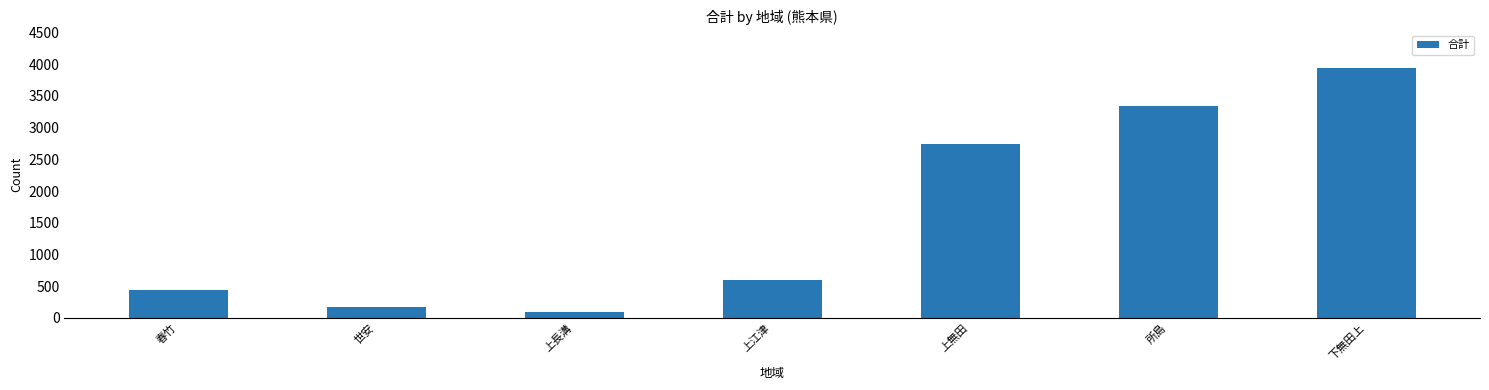

Is it true that the value at 春竹 is 437?

True